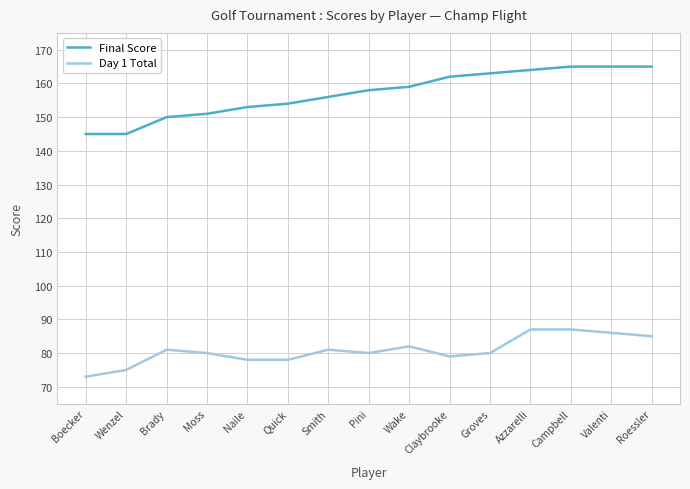

The Final Score series shows 151 at Moss. True or false?

True